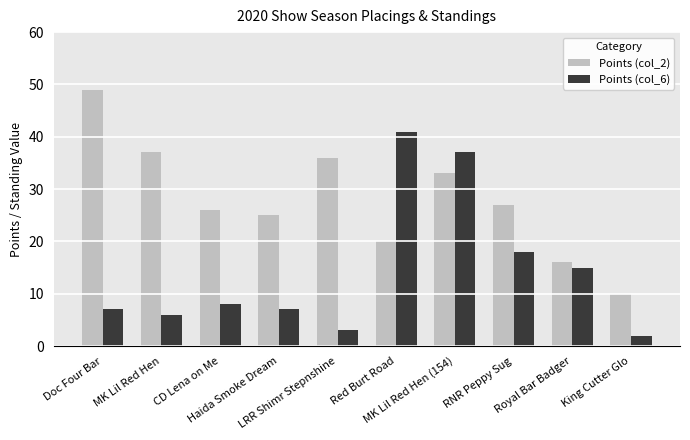

How many groups of bars are there?

10